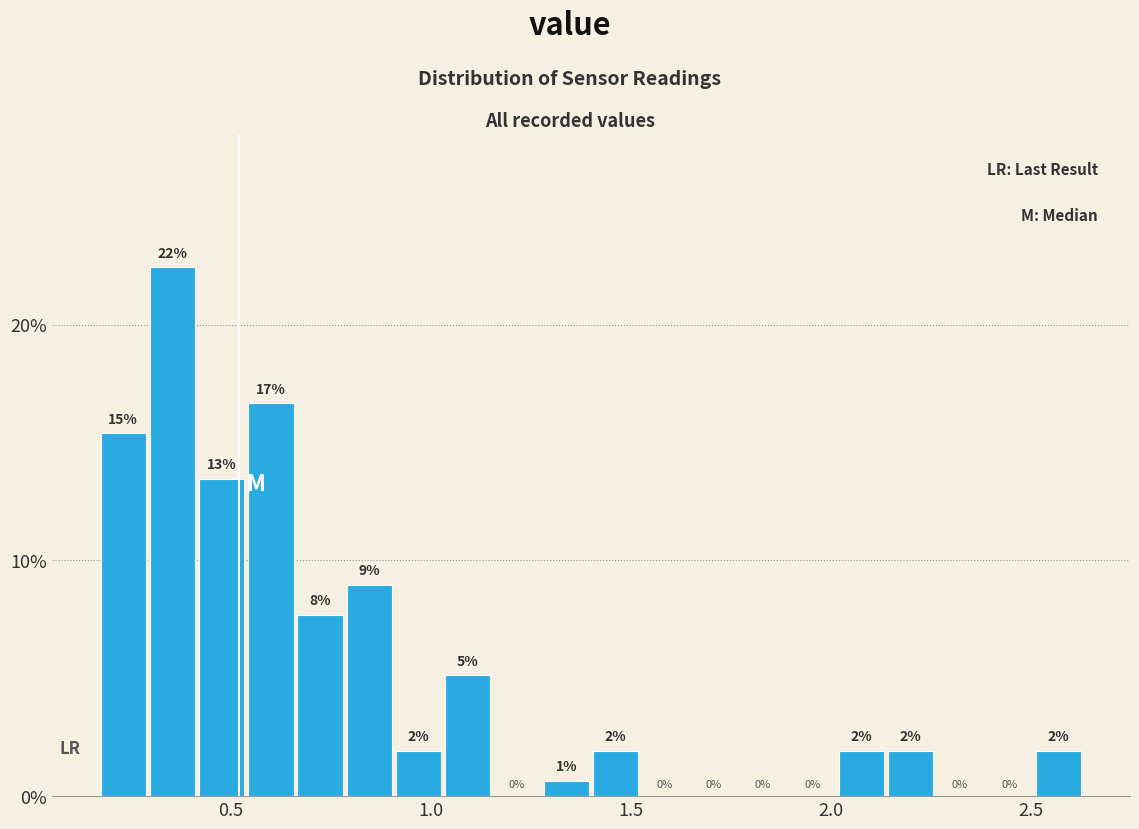

Around what value on the x-axis is the tallest bar? Give the approximate position of its centre, as read against the axis.

0.35